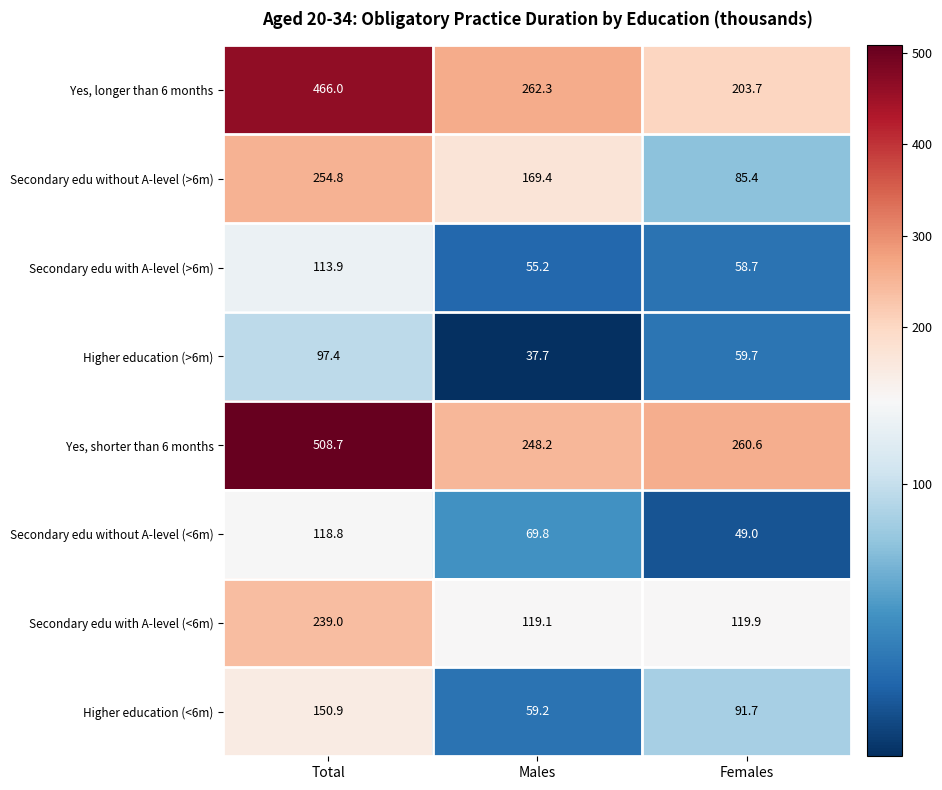

What is the approximate value of Higher education (<6m) at Total?

150.9